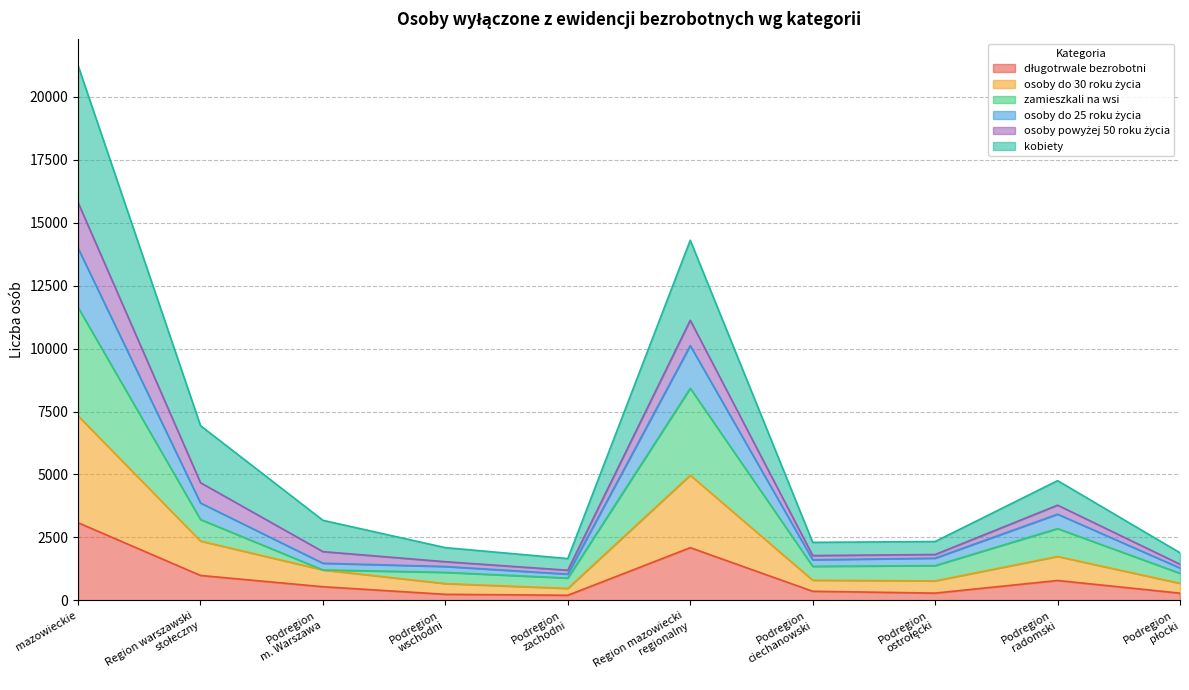

What position from the right is Podregion
radomski?

2